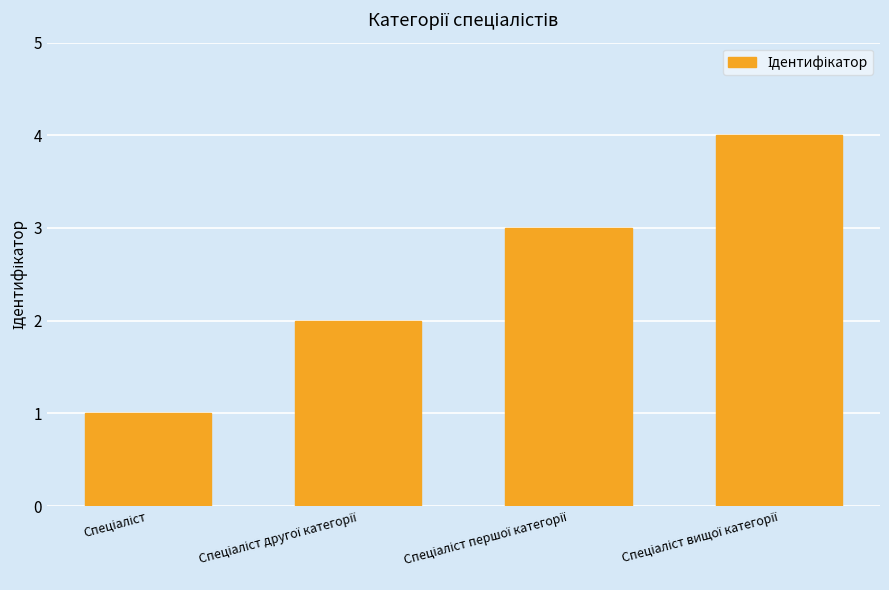

What is the maximum value shown in the chart?

4